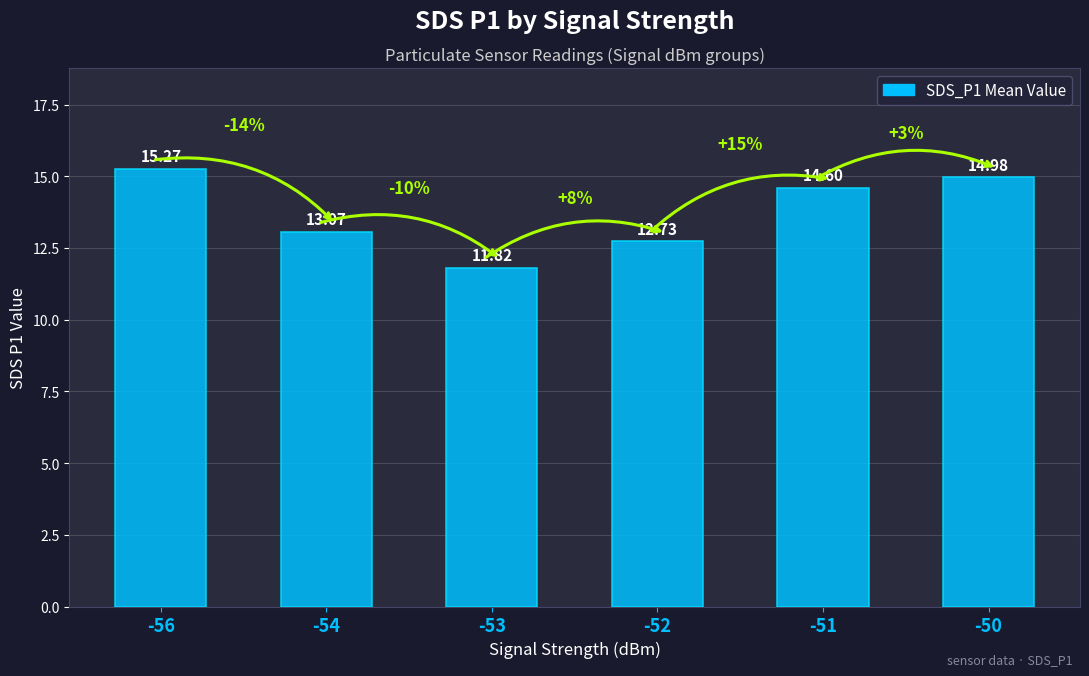

What value does the data have at -54?

13.1